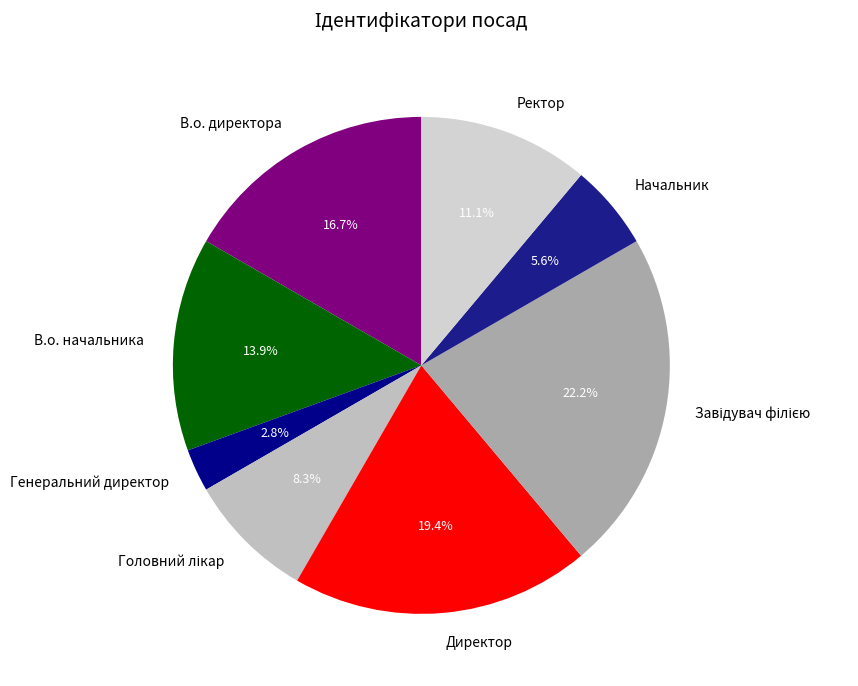

To the nearest percent, what is the average slice percentage?

12%